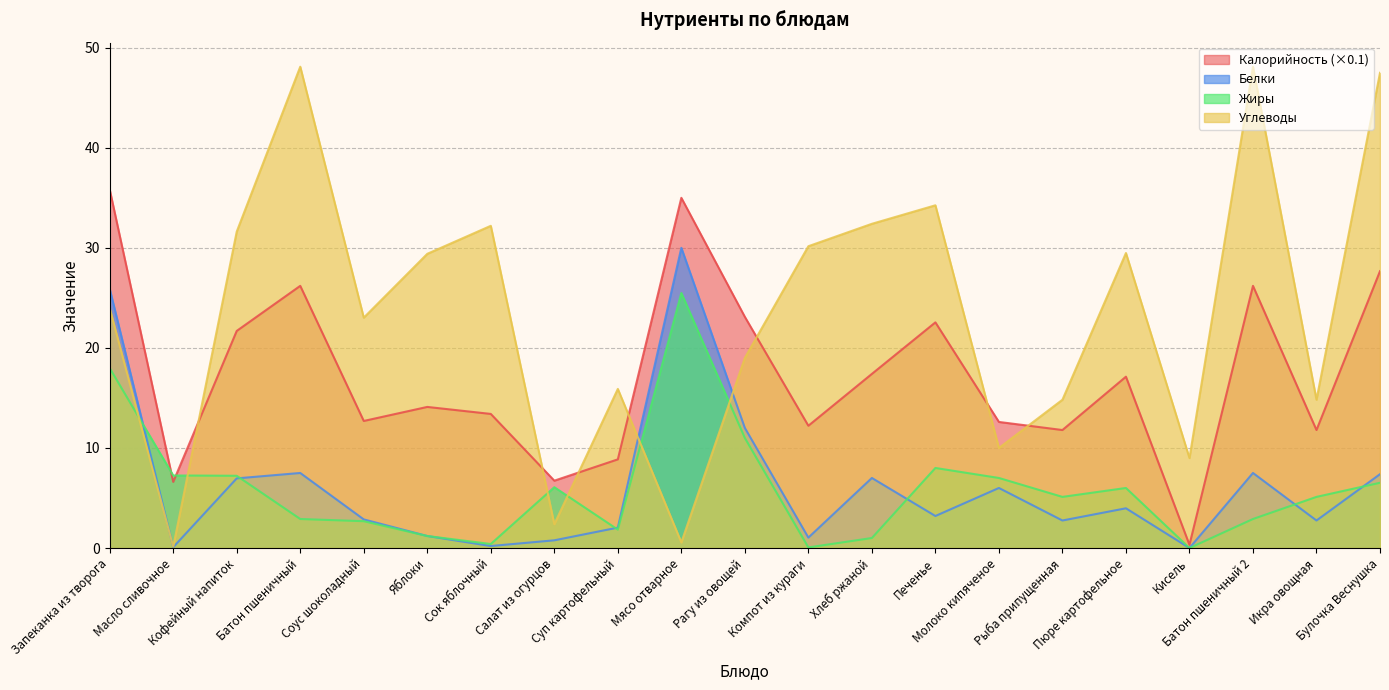

List the series in order of their peak value, lowest first.

Жиры, Белки, Калорийность (×0.1), Углеводы